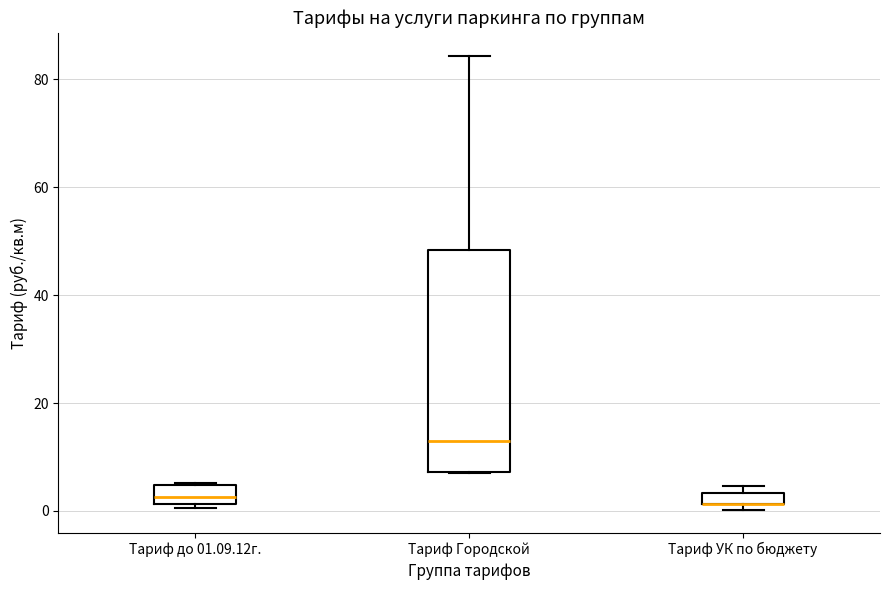

Which box is the tallest, from its lower edge to its upper edge?

Тариф Городской